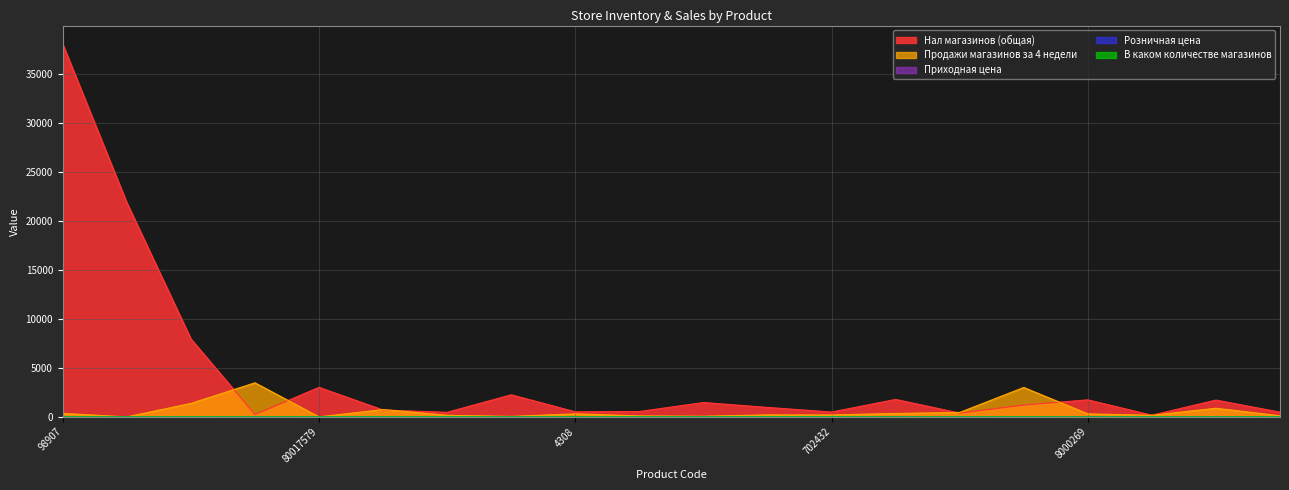

The value of Продажи магазинов за 4 недели at 702432 is 53.9. True or false?

False